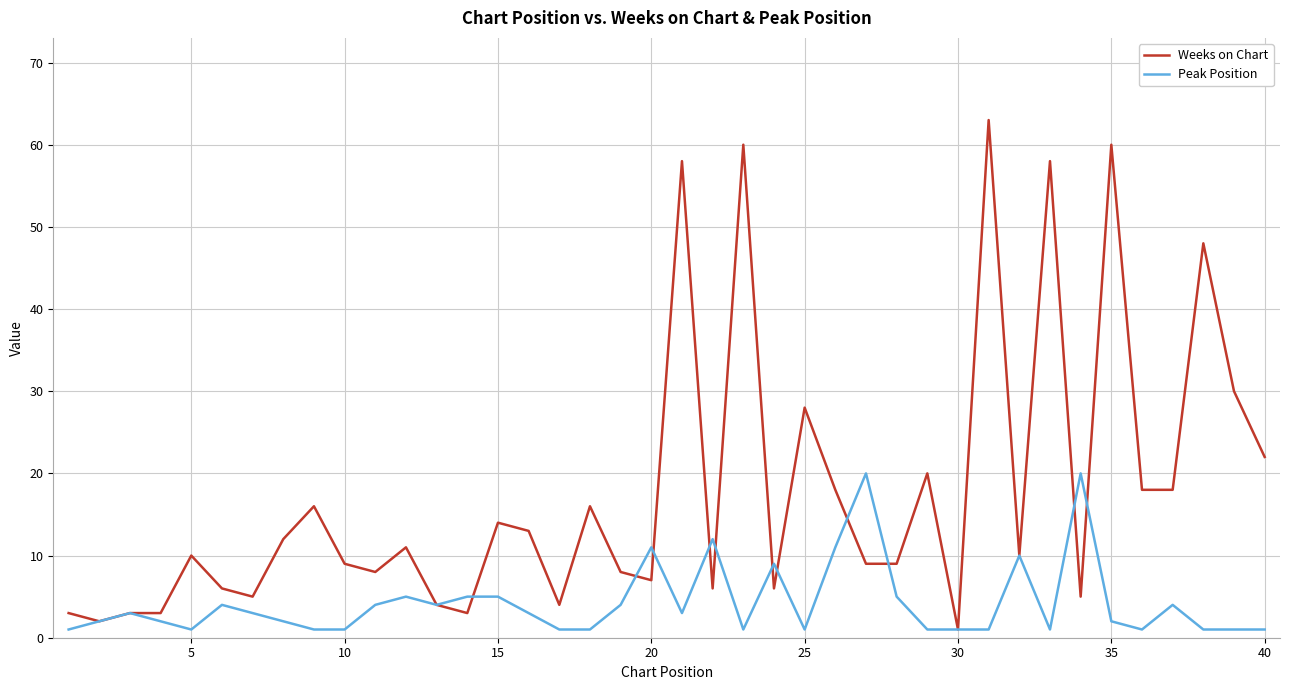

Which series has the largest range (max minus min)?

Weeks on Chart